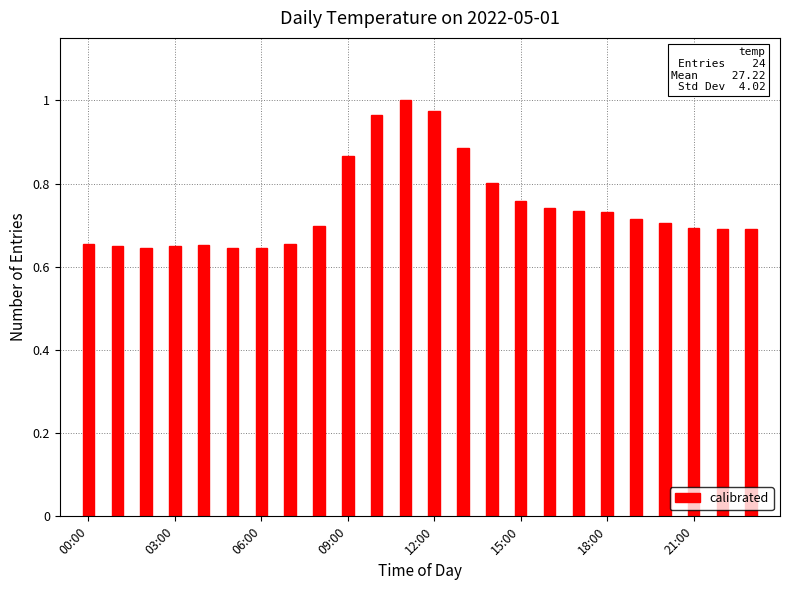

What is the sum of all values?

17.8